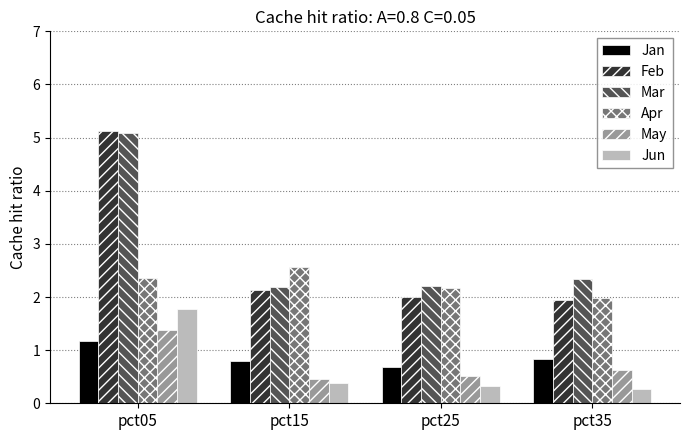

Which label corresponds to the largest value in the chart?

pct05